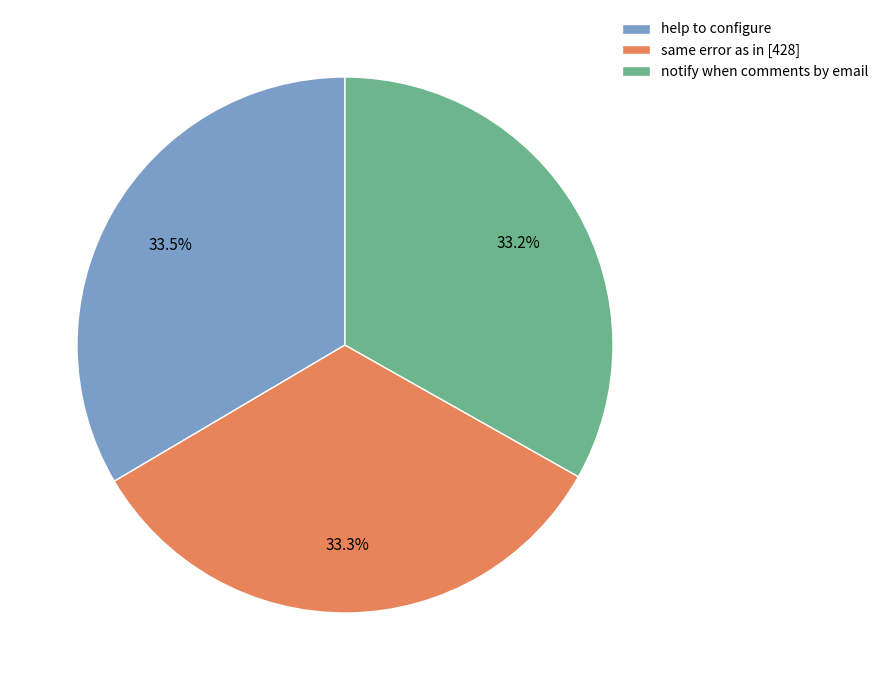

Combined, do same error as in [428] and notify when comments by email account for over 50%?

Yes